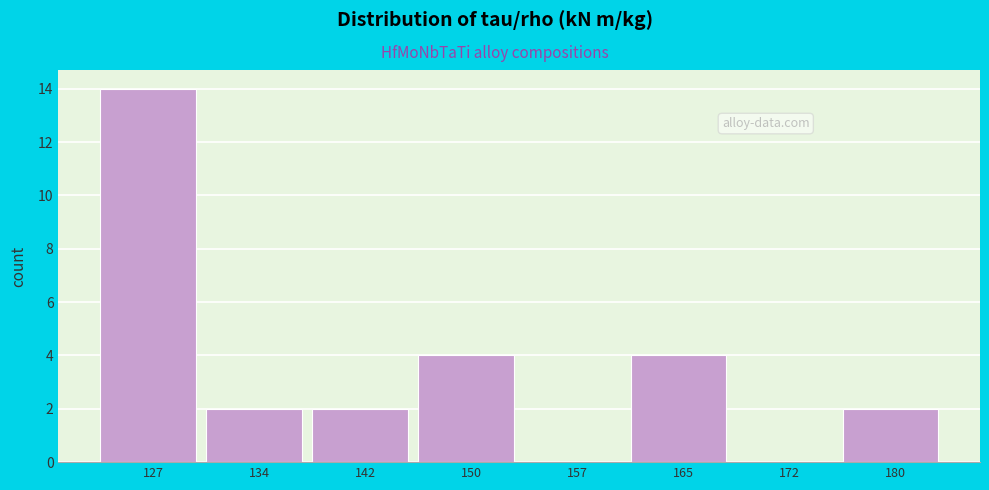

Reading right to left, transcribe all the data shown in this chart.

180=2	172=0	165=4	157=0	150=4	142=2	134=2	127=14